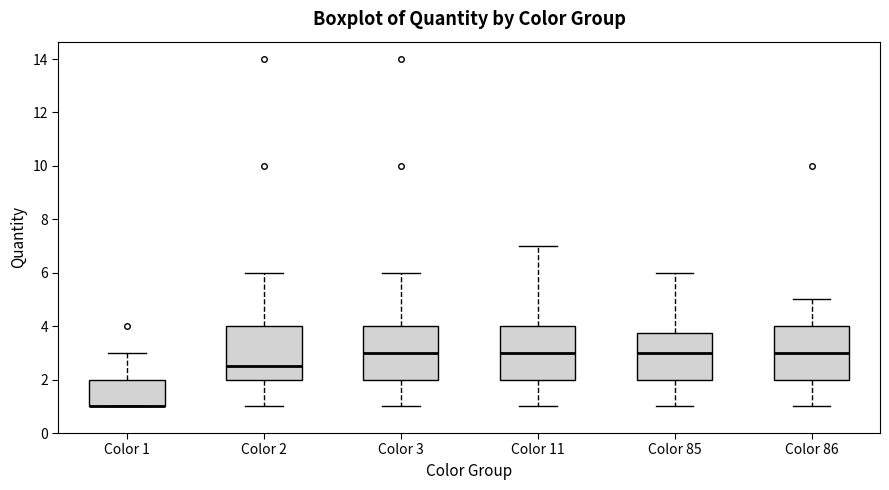

Reading left to right, read every box against the y-axis: the position of its median line, the range the box covers, and the ends of its whiskers. The values are not printed on the chart, so give them approximately, as read against the axis.

Color 1: median 1.0 (drawn on the box's lower edge), box 1.0 to 2.0, whiskers 1.0 to 3.0
Color 2: median 2.6, box 2.0 to 4.0, whiskers 1.0 to 6.0
Color 3: median 3.0, box 2.0 to 4.0, whiskers 1.0 to 6.0
Color 11: median 3.0, box 2.0 to 4.0, whiskers 1.0 to 7.0
Color 85: median 3.0, box 2.0 to 3.8, whiskers 1.0 to 6.0
Color 86: median 3.0, box 2.0 to 4.0, whiskers 1.0 to 5.0